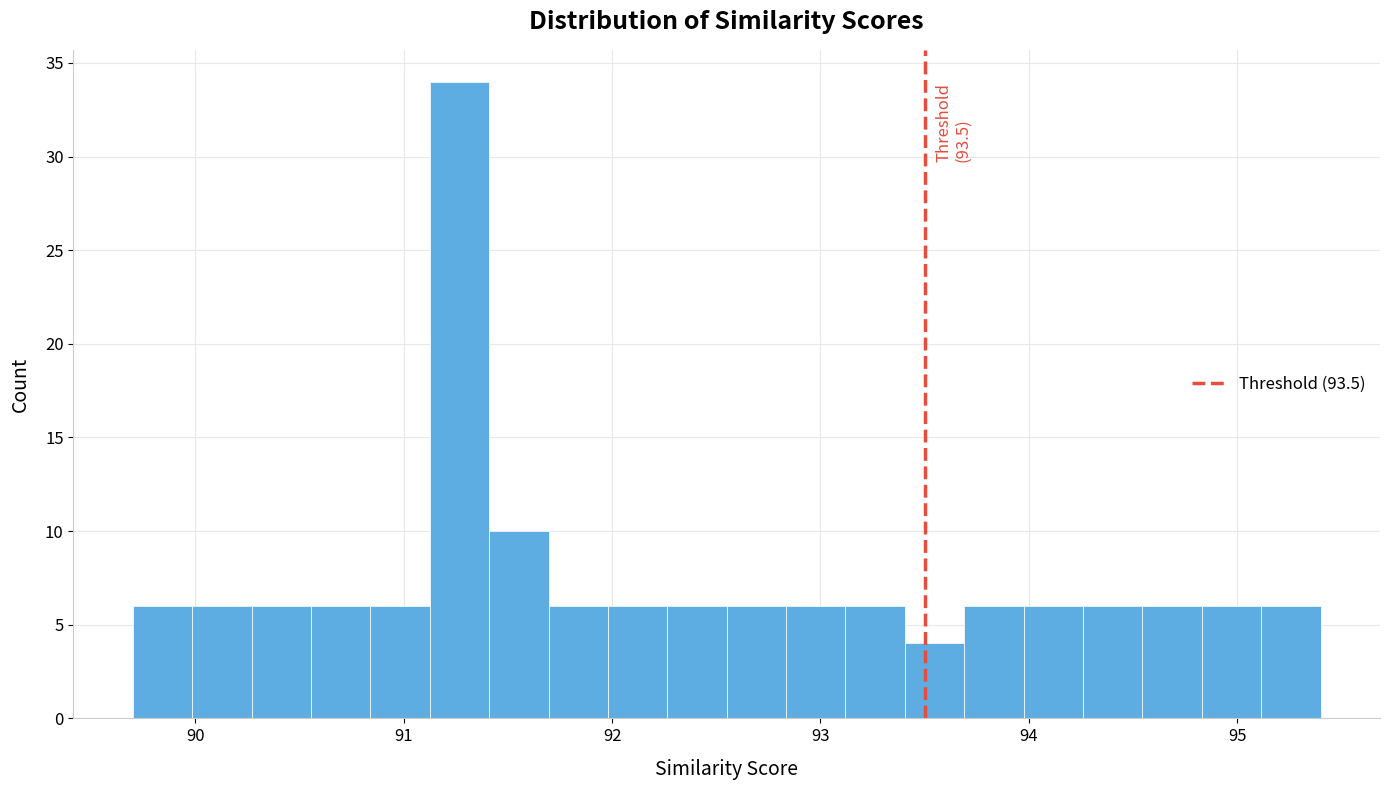

Around what value on the x-axis is the tallest bar? Give the approximate position of its centre, as read against the axis.

91.3